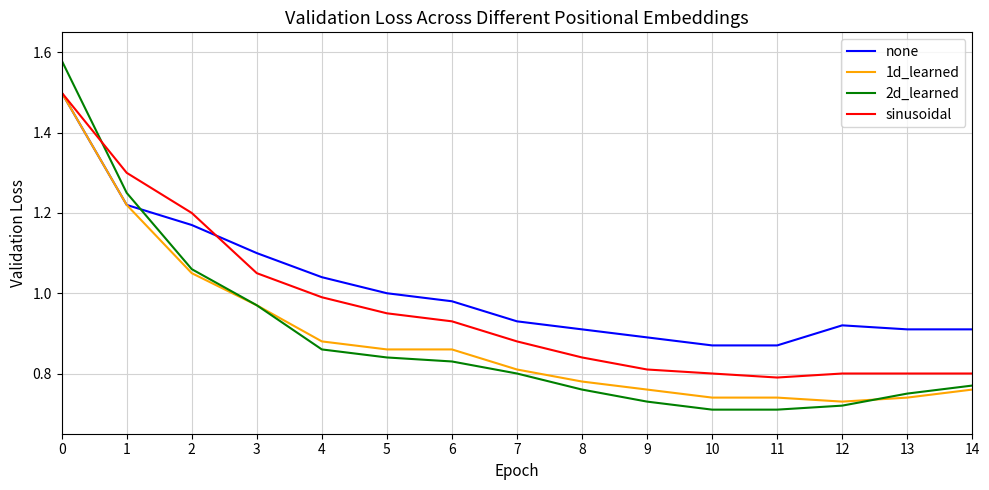

What is the difference between the highest and lowest values at 5?

0.2